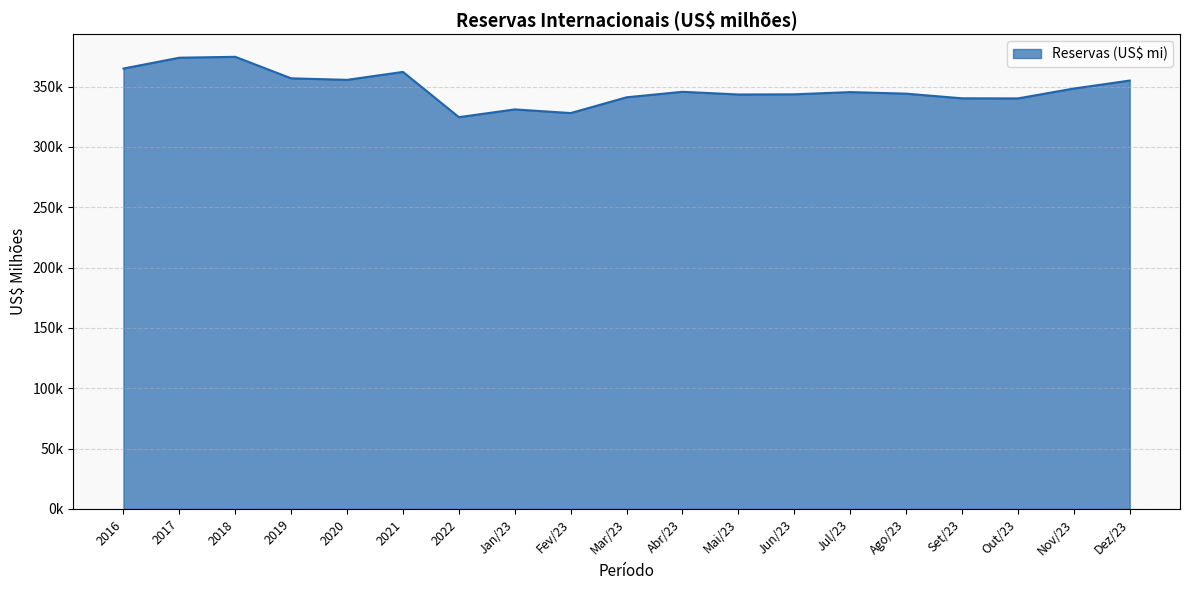

Which category has the highest value across all series?

2018